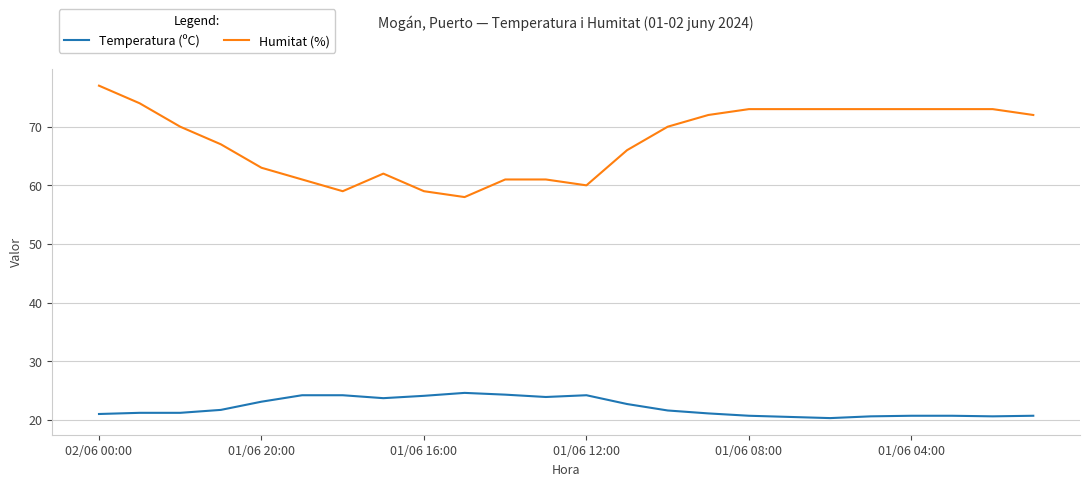

True or false: Temperatura (ºC) and Humitat (%) intersect in this chart.

False